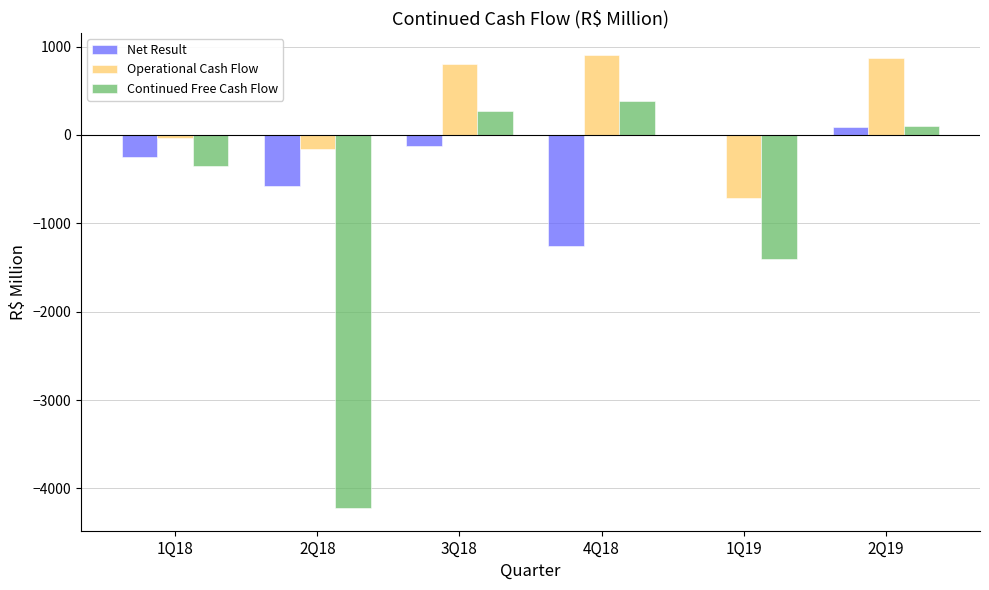

What is the greatest value displayed?

899.7